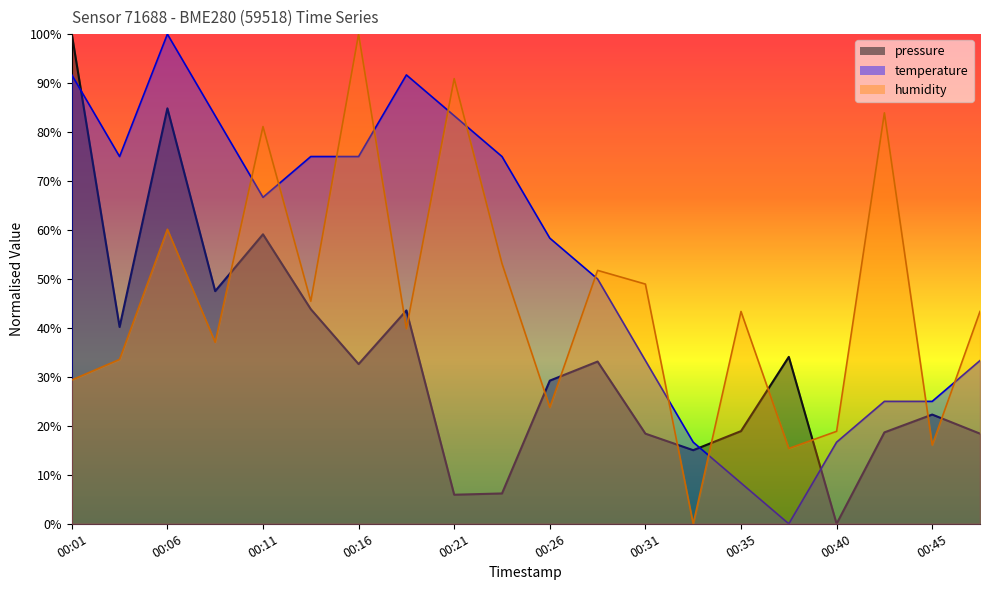

Is it true that humidity equals 135.1 at 00:21?

False